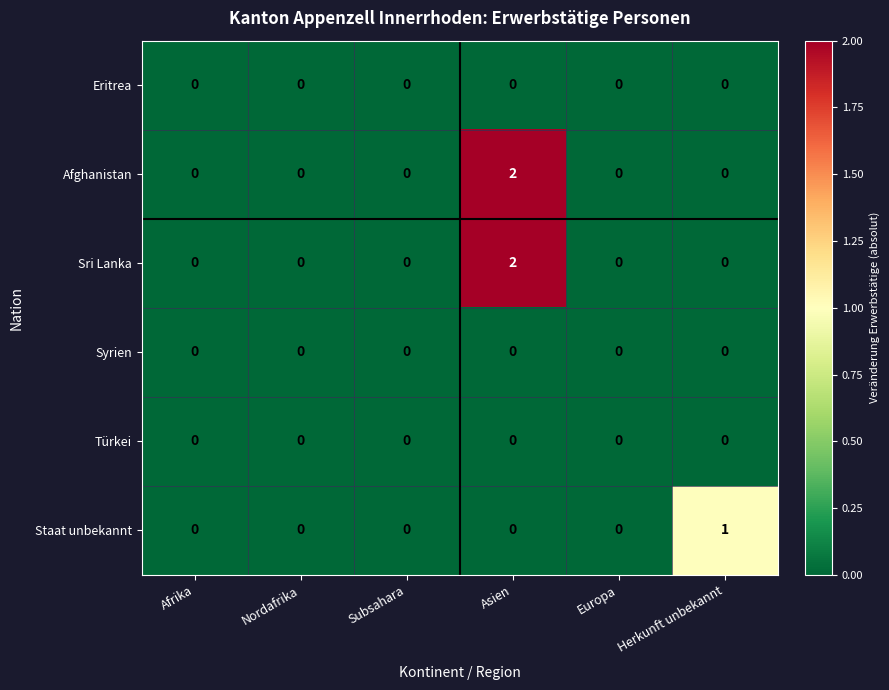

The Syrien series shows 0 at Herkunft unbekannt. True or false?

True